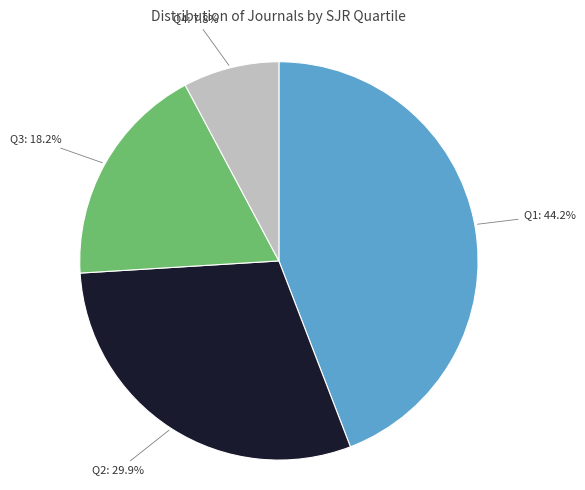

Does any single category account for the majority?

No